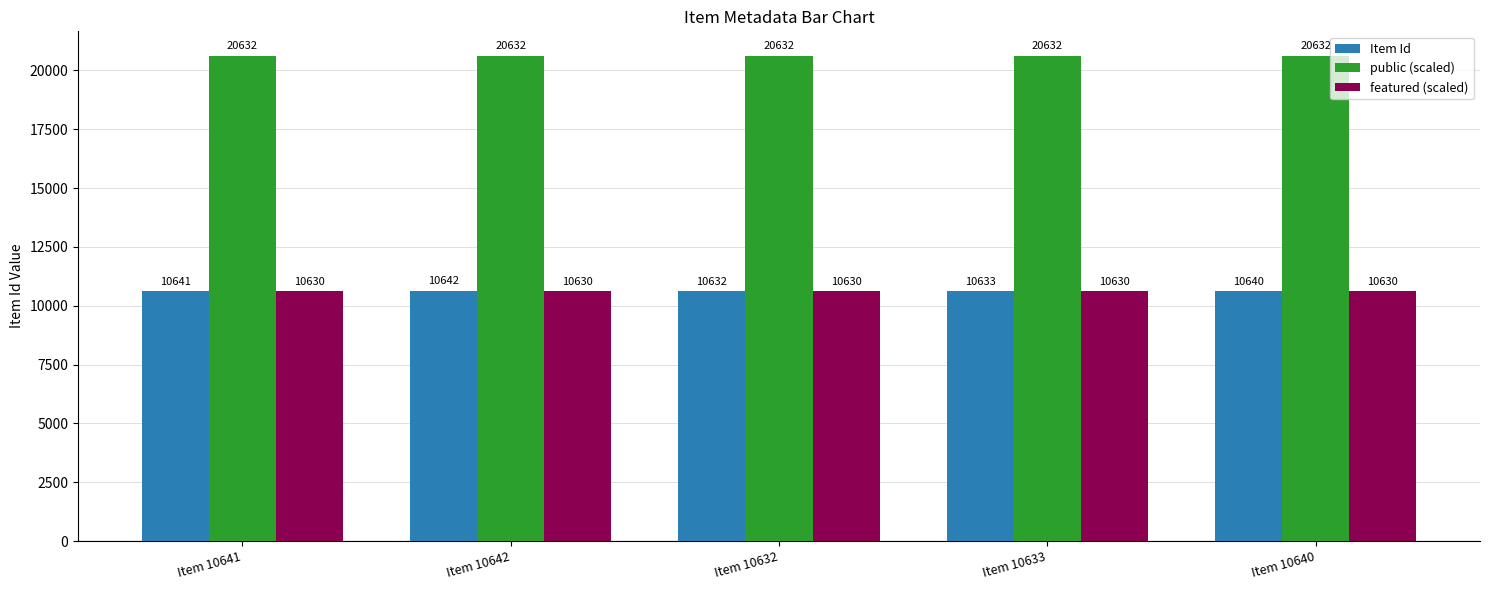

Which series has the largest total across all categories?

public (scaled)